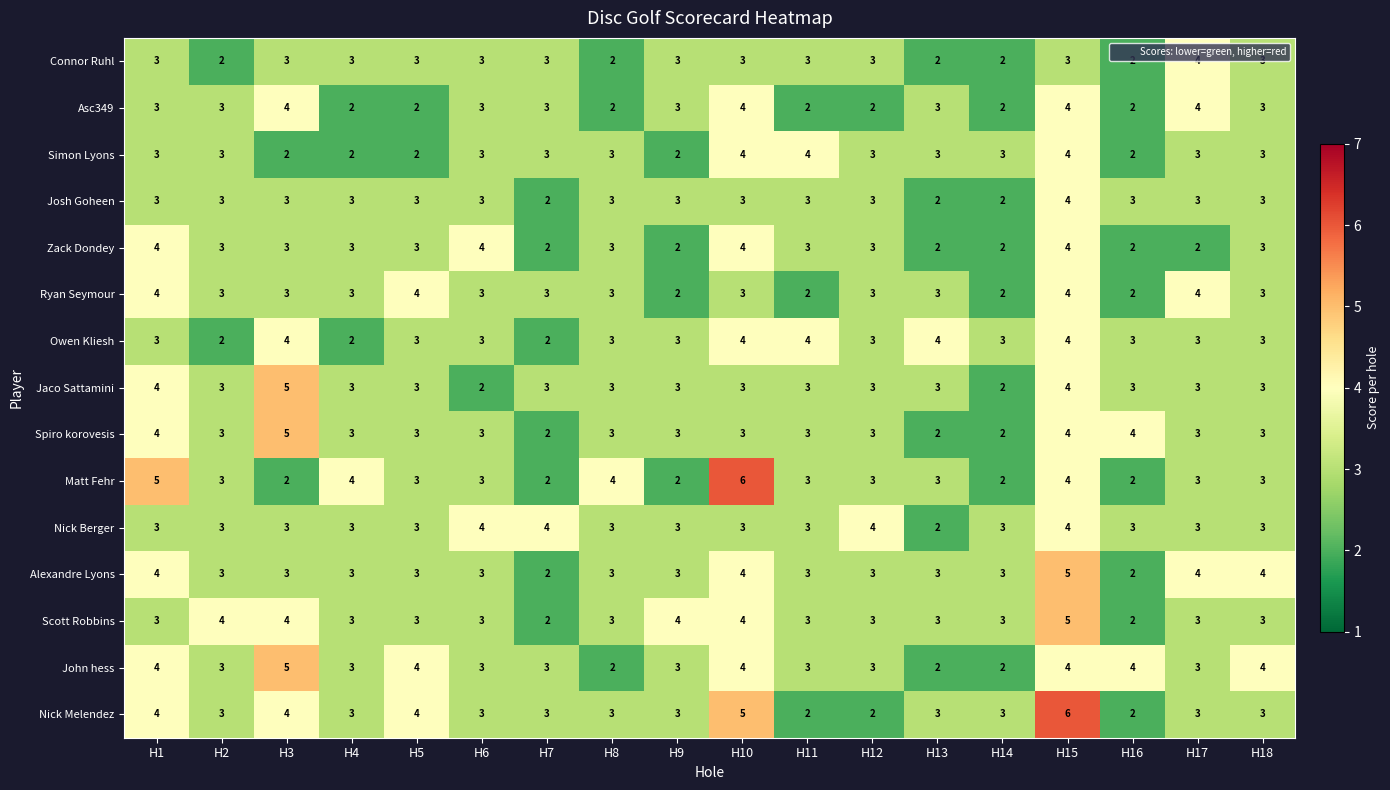

Between H2 and H15, which series saw the biggest shift?

Nick Melendez